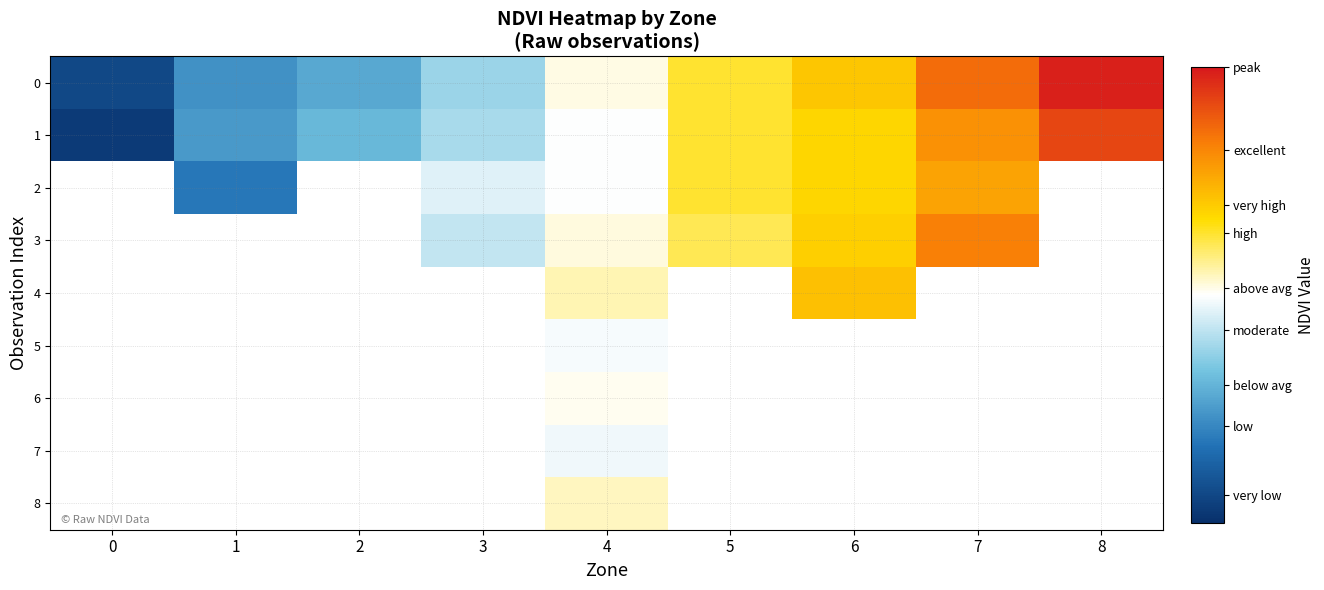

Count the number of data series in this chart.

9